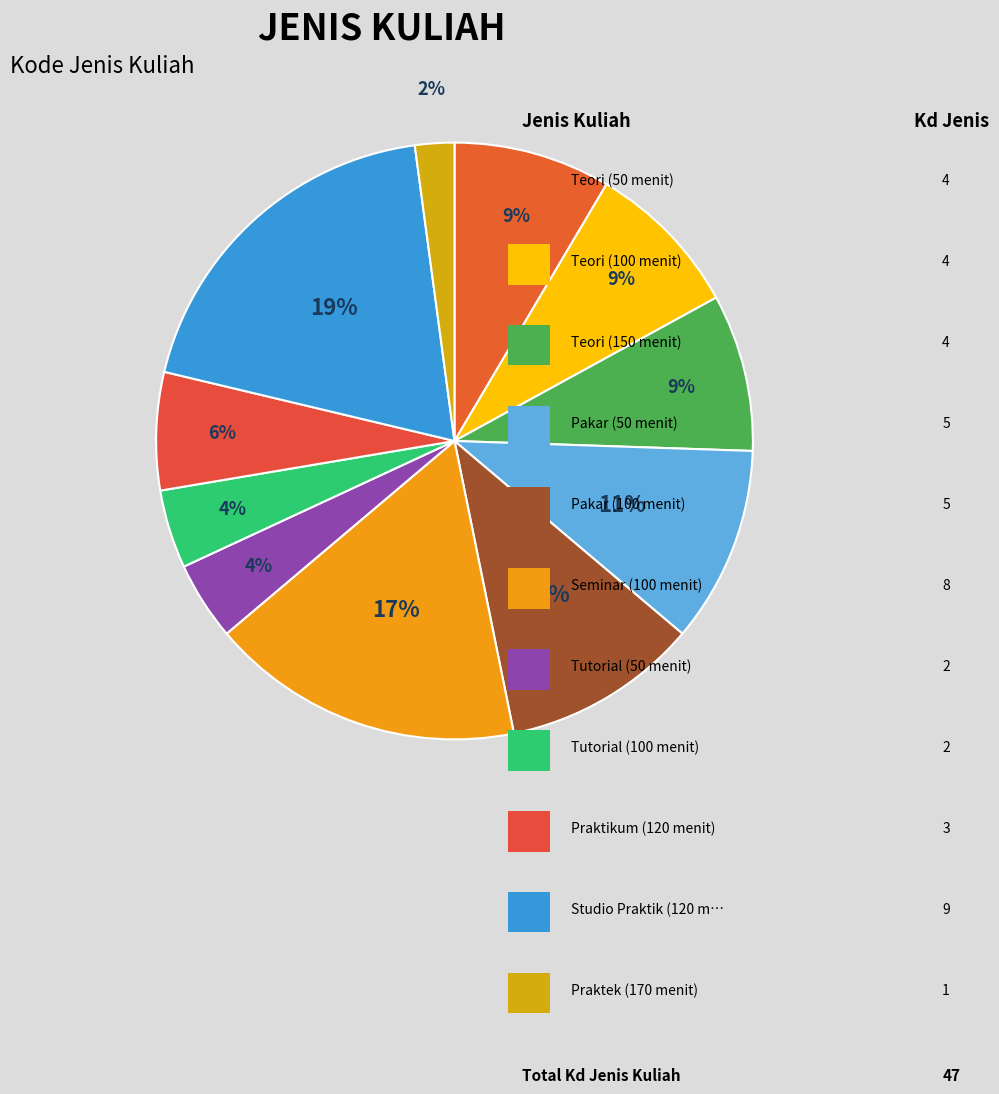

How many segments does this pie chart have?

11